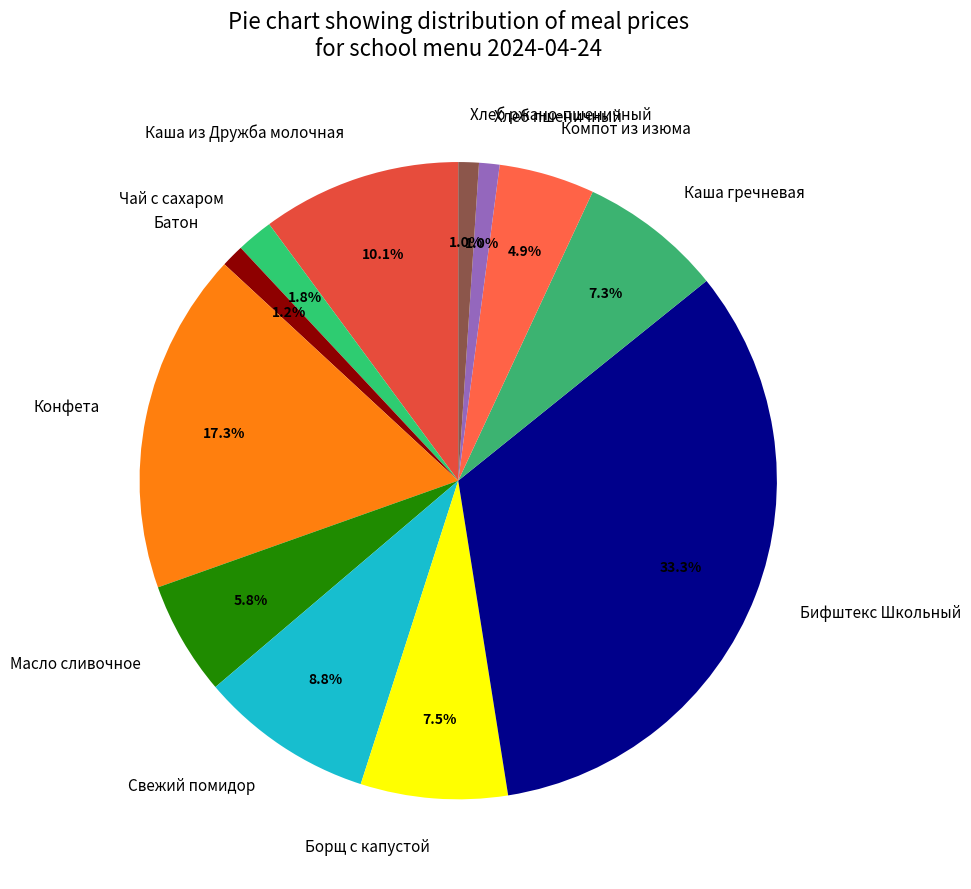

Is it true that Батон is 11% of the pie?

False